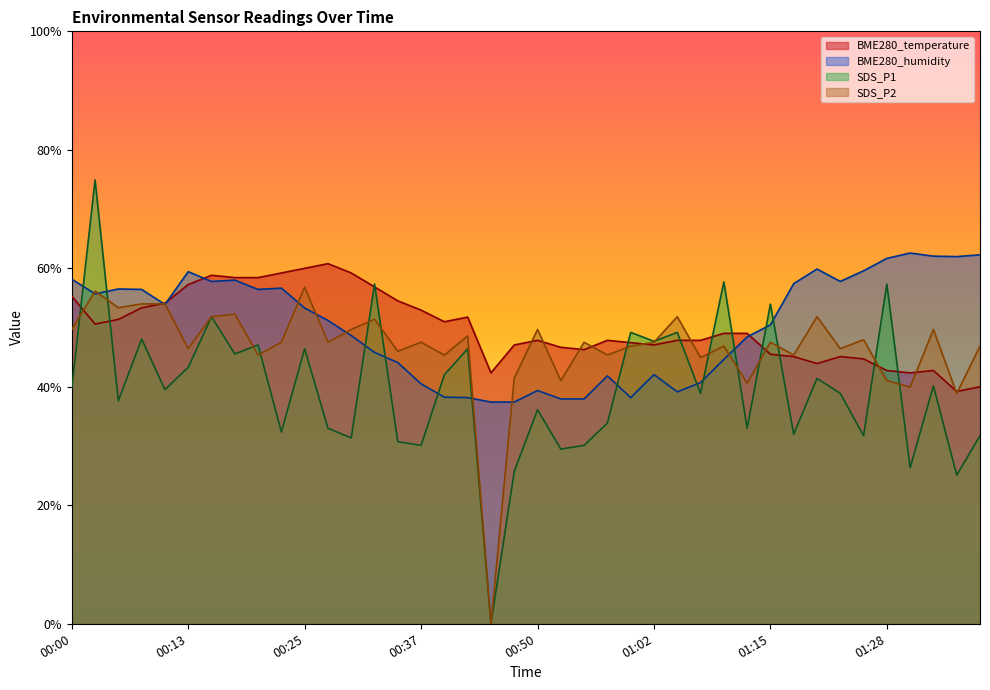

At which category does BME280_temperature reach its first local valley?

00:03